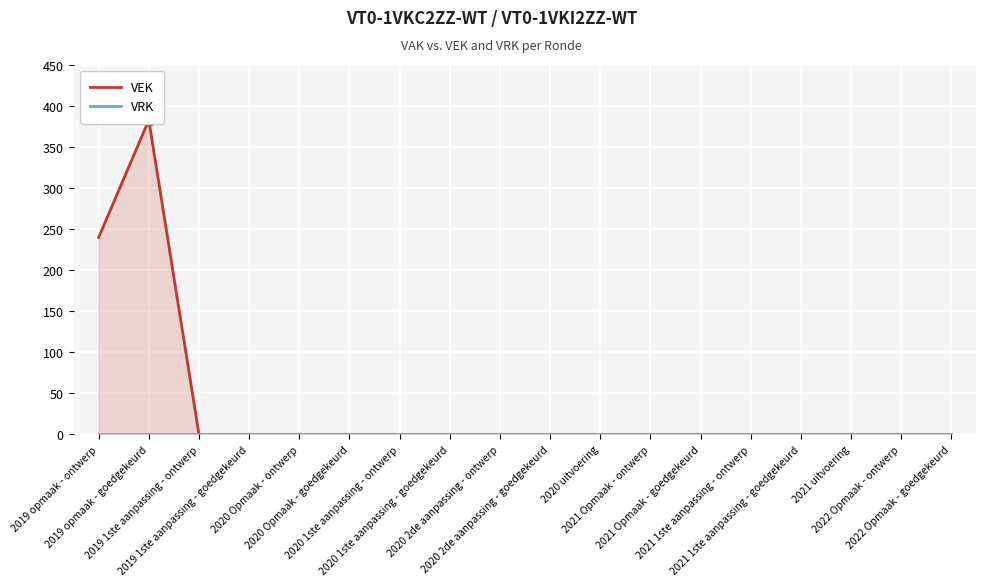

Which series reaches the minimum Y coordinate?

VEK